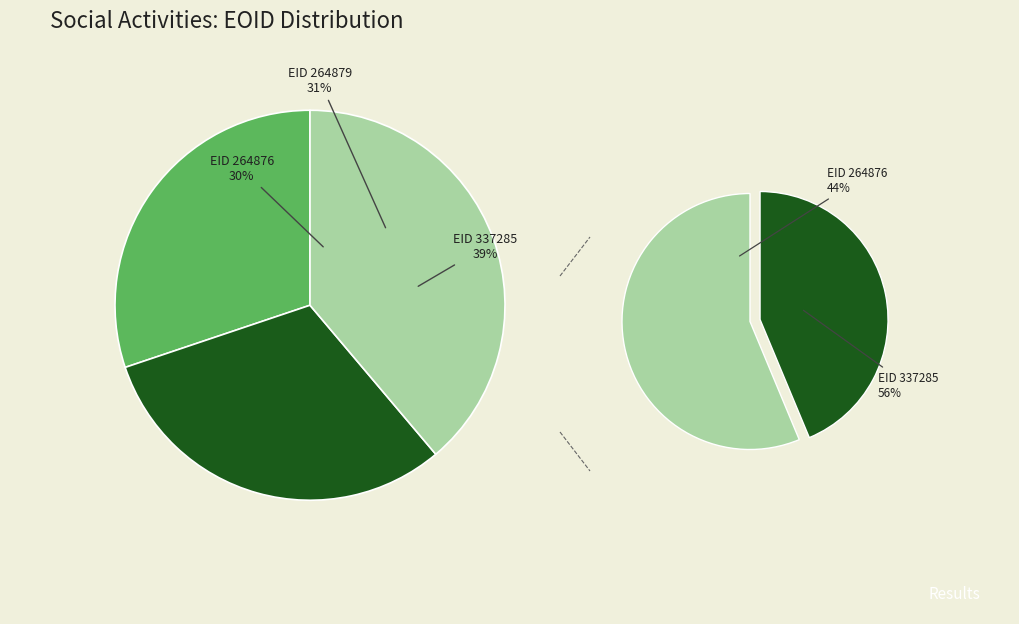

What is the largest slice in the pie chart?

337285